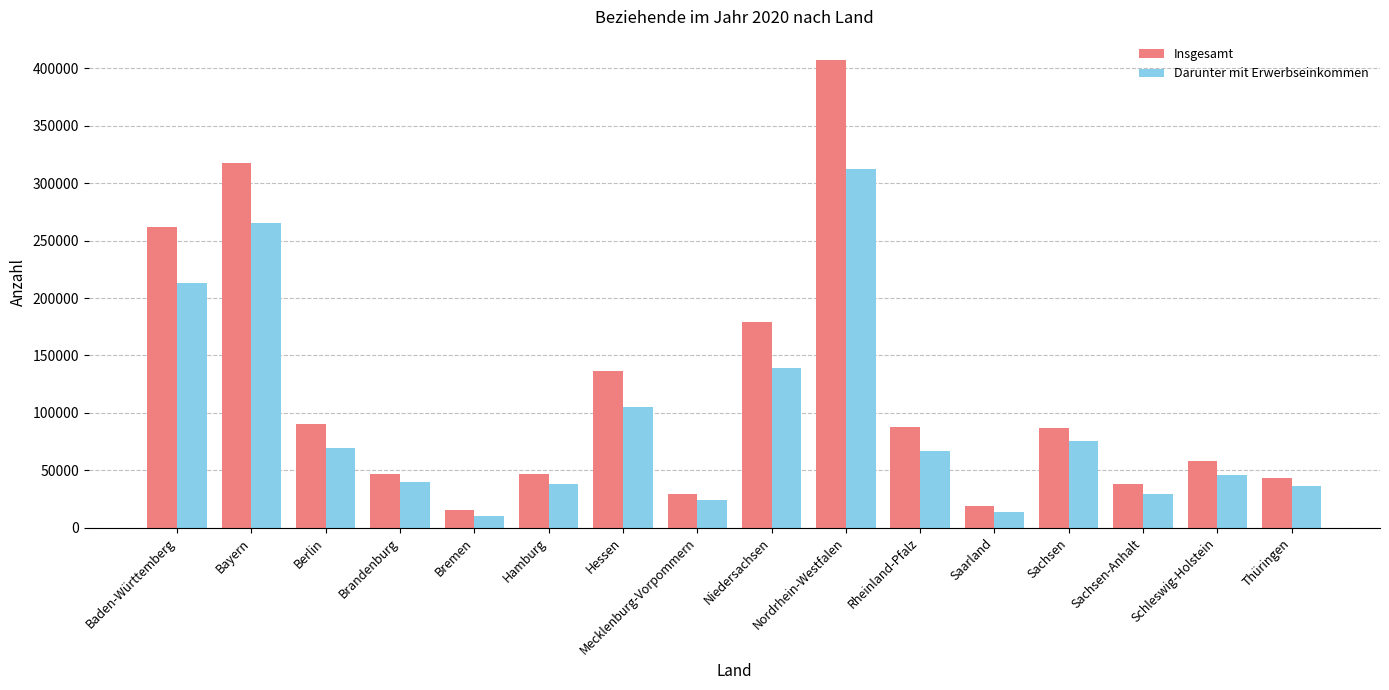

What is the minimum value shown in the chart?

9698